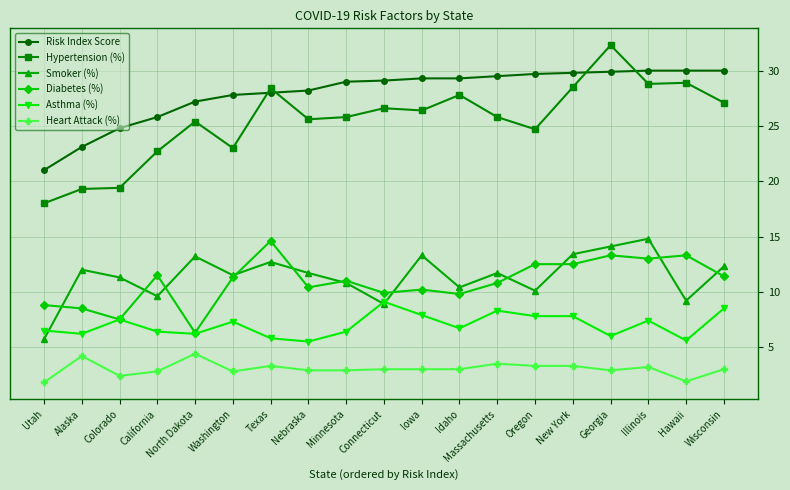

What is the total value across all series at Georgia?

98.5